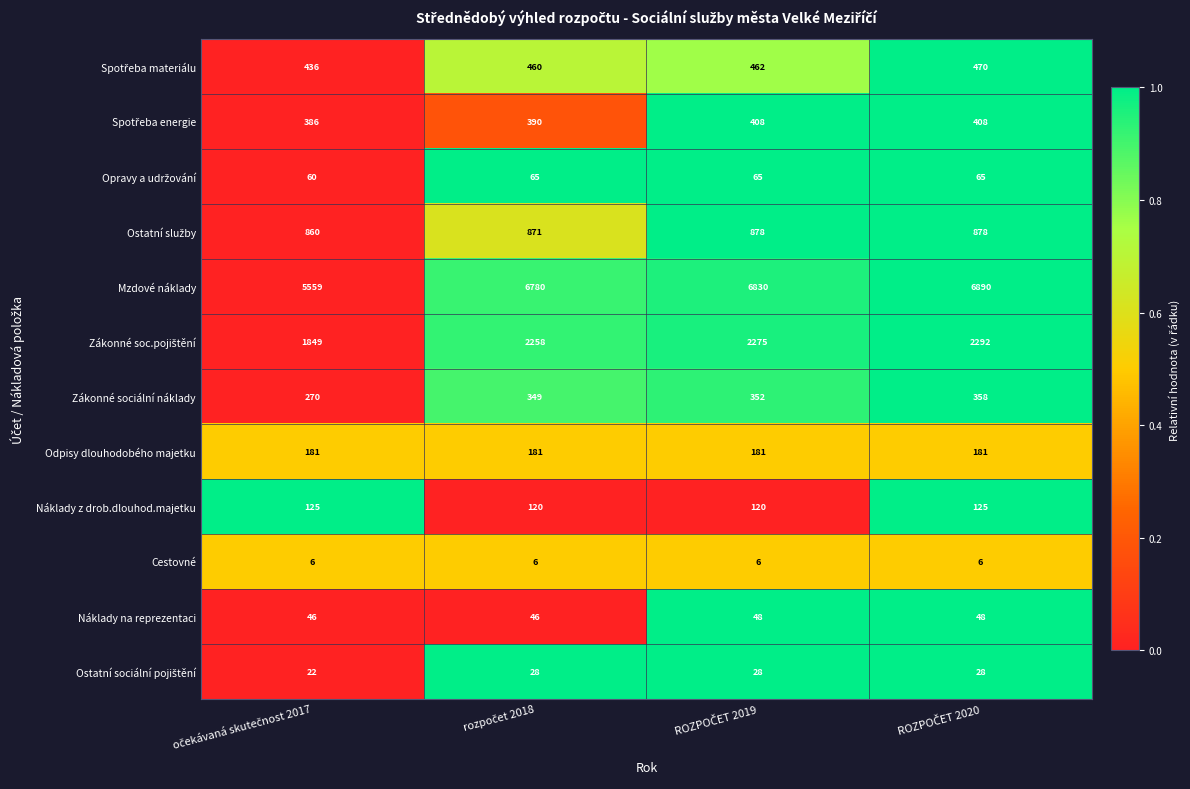

Which series has the largest total across all categories?

Mzdové náklady